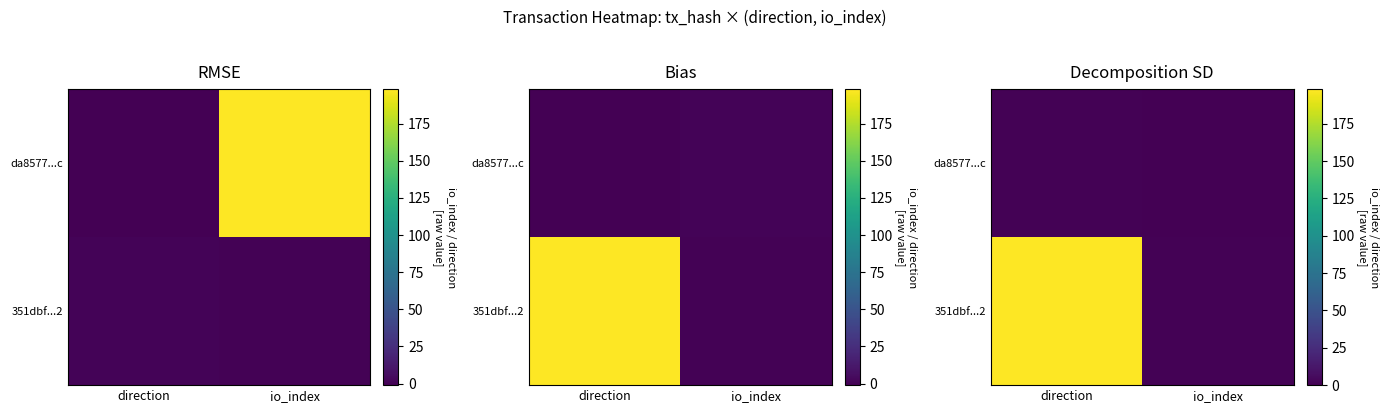

Rank the series by their average value, from lowest to highest.

da8577...c, 351dbf...2